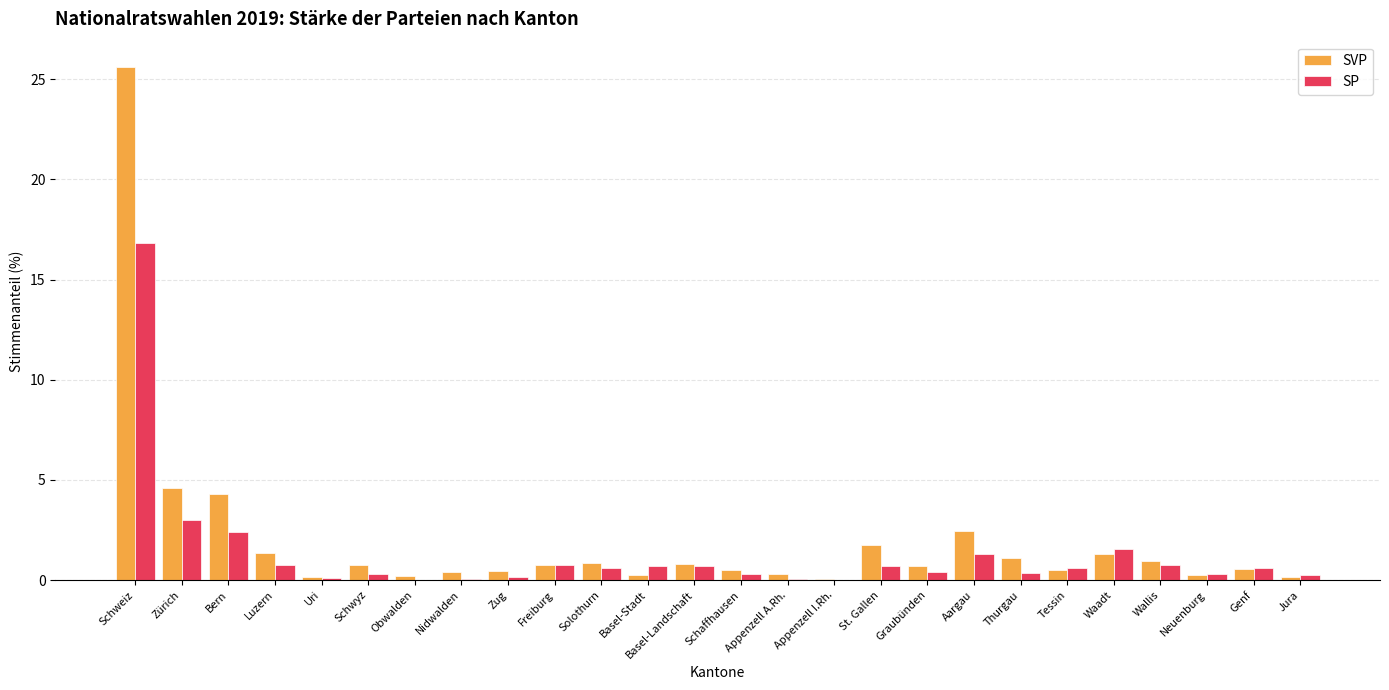

Where is SP nearest to the value 8?

Zürich